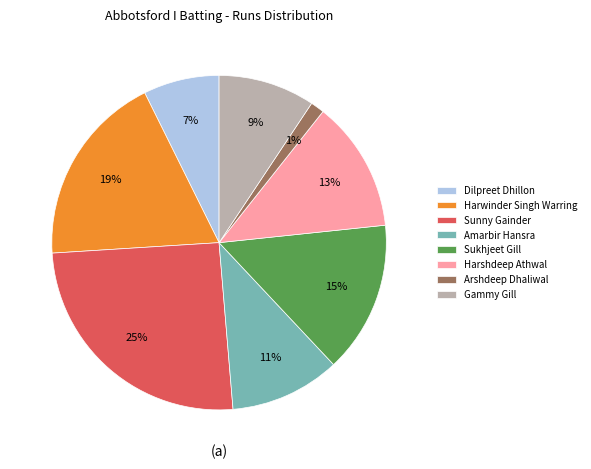

To the nearest percent, what portion does Harwinder Singh Warring represent?

19%